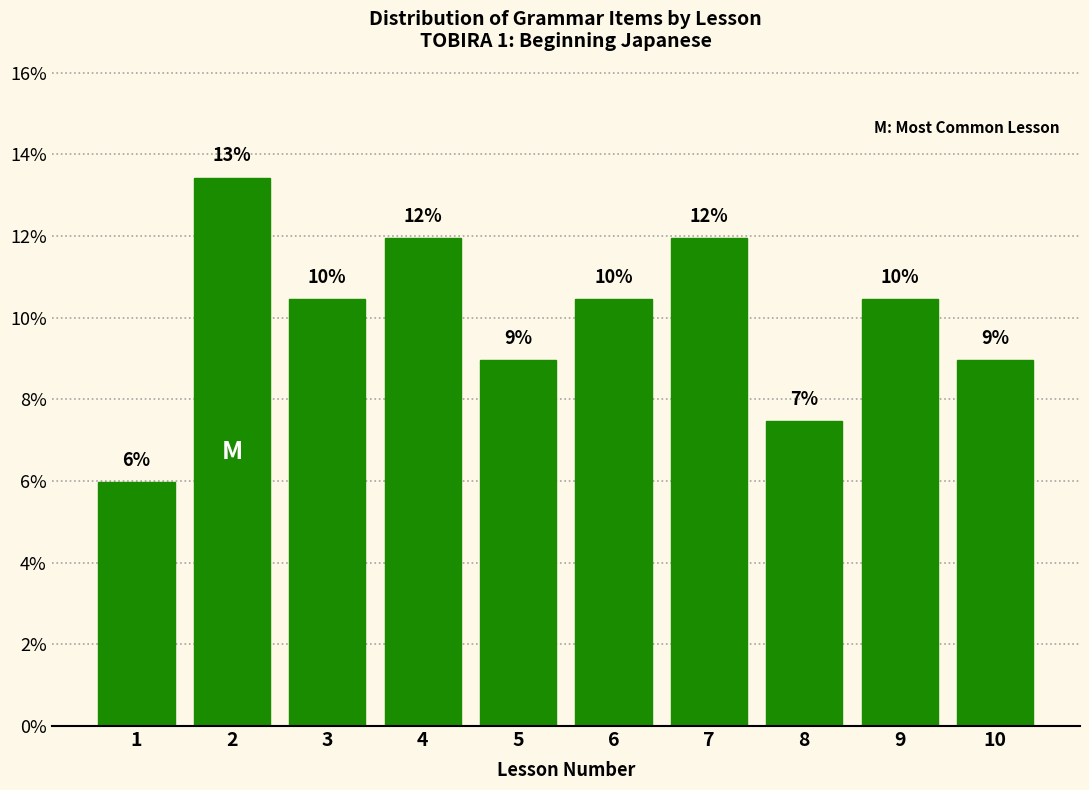

What is the value of the 5th bar from the left?

9.0